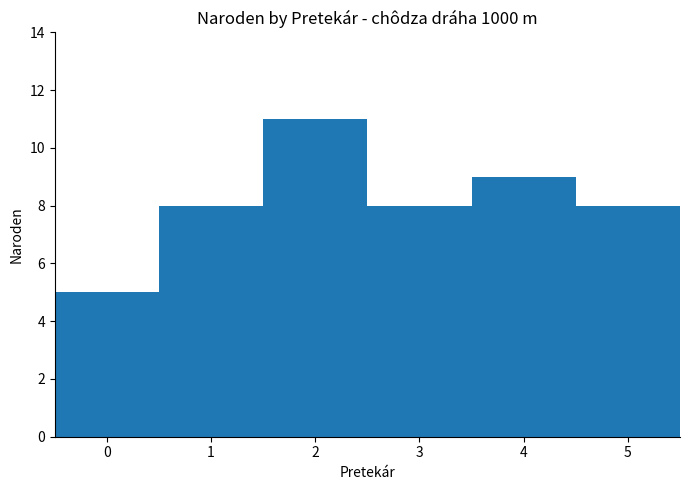

What is the value of the 4th bar from the left?

8